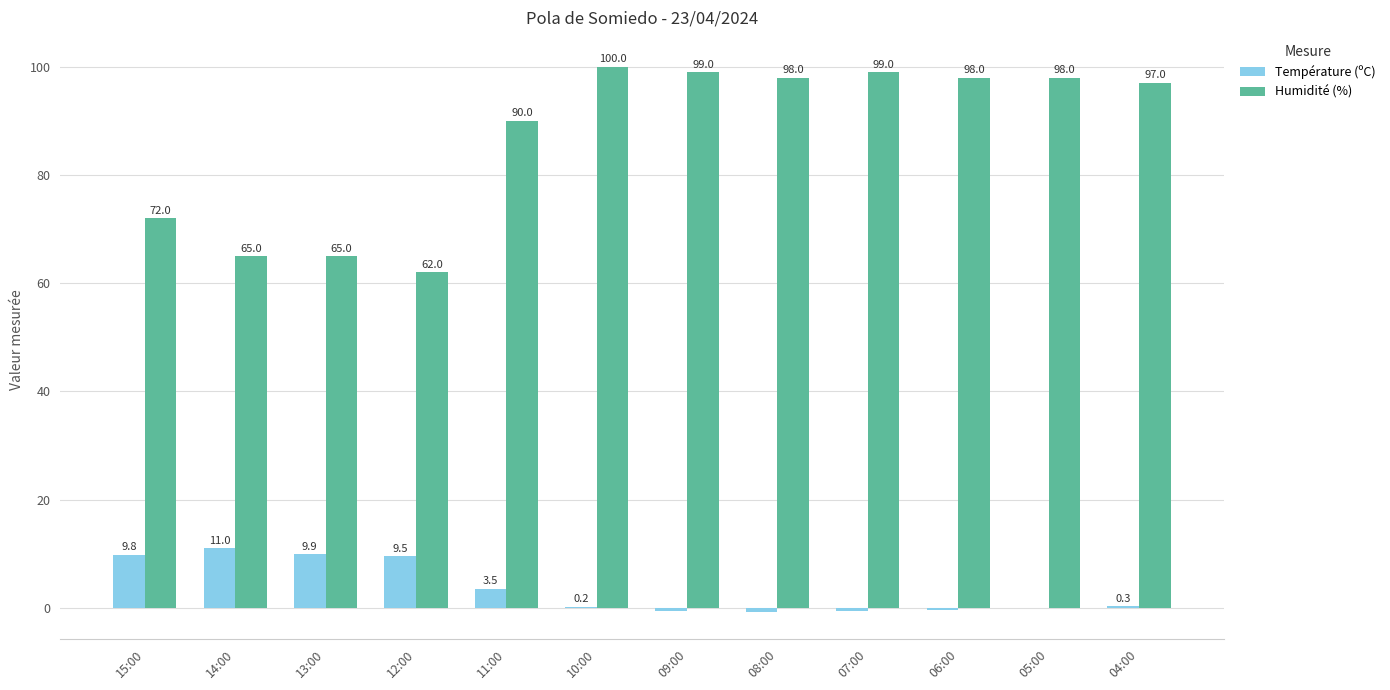

What is the sum of the Humidité (%) values at 08:00 and 14:00?

163.0